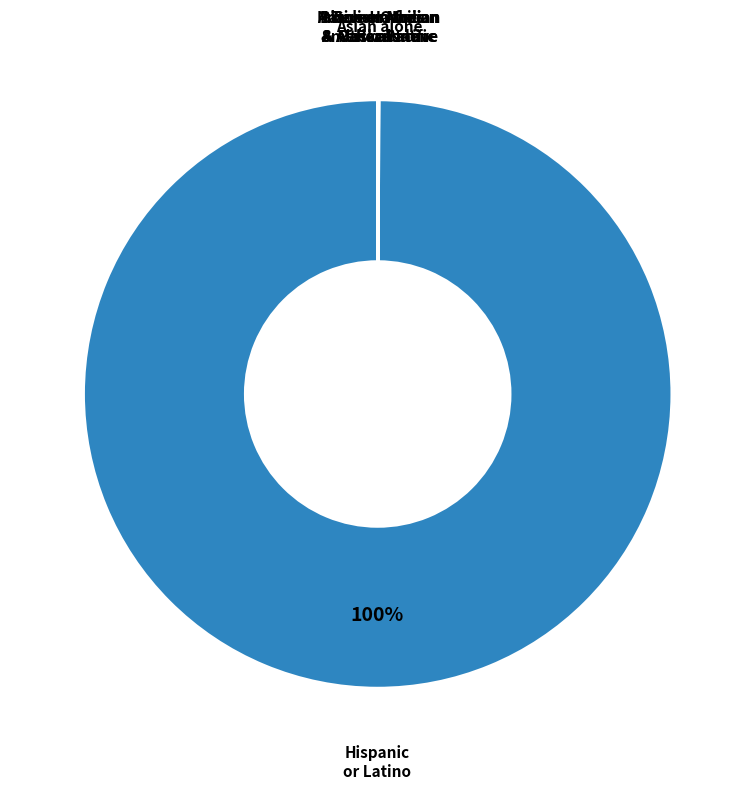

Does any single category account for the majority?

Yes